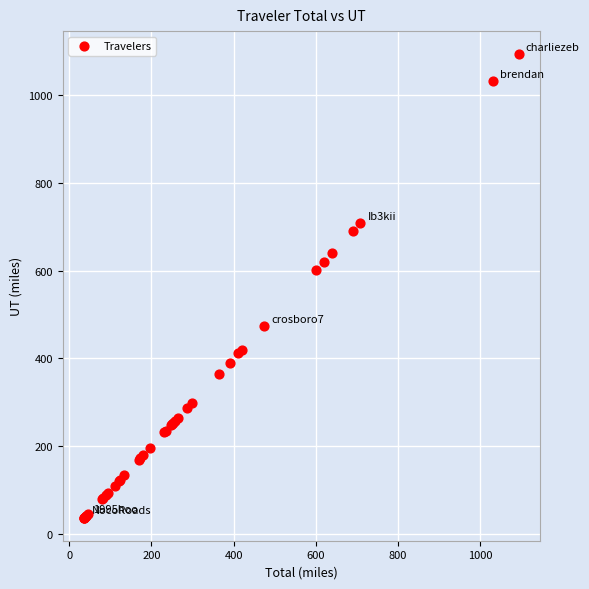

What Y value in the scatter plot is closest to 565?

600.8